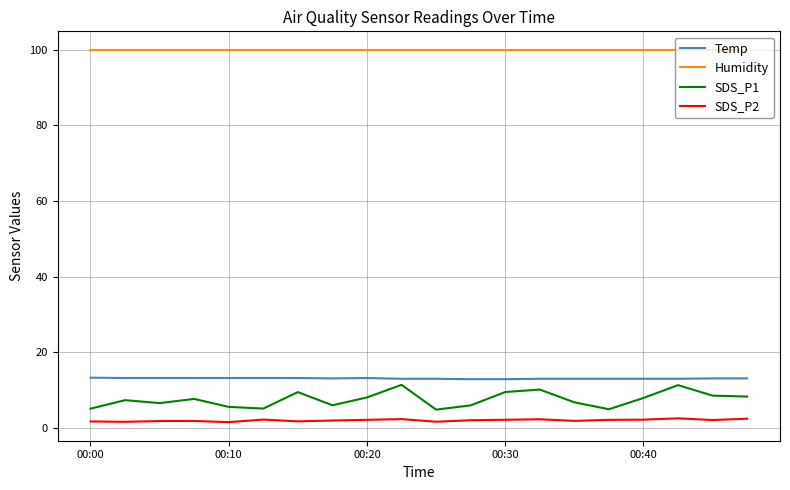

What is the average value of the Temp series?

13.1